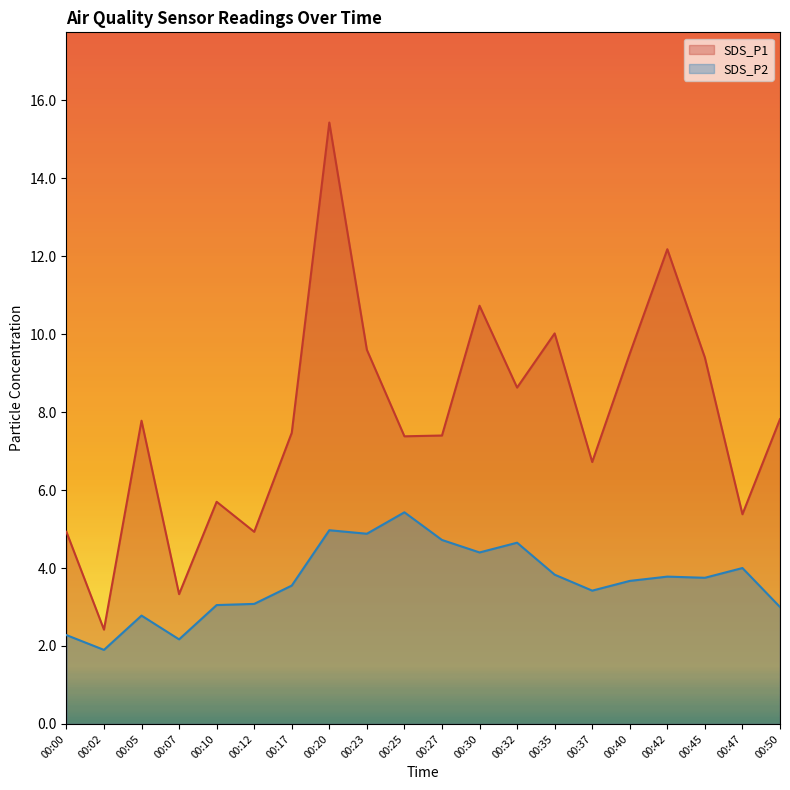

Which category has the highest value in the SDS_P1 series?

00:20